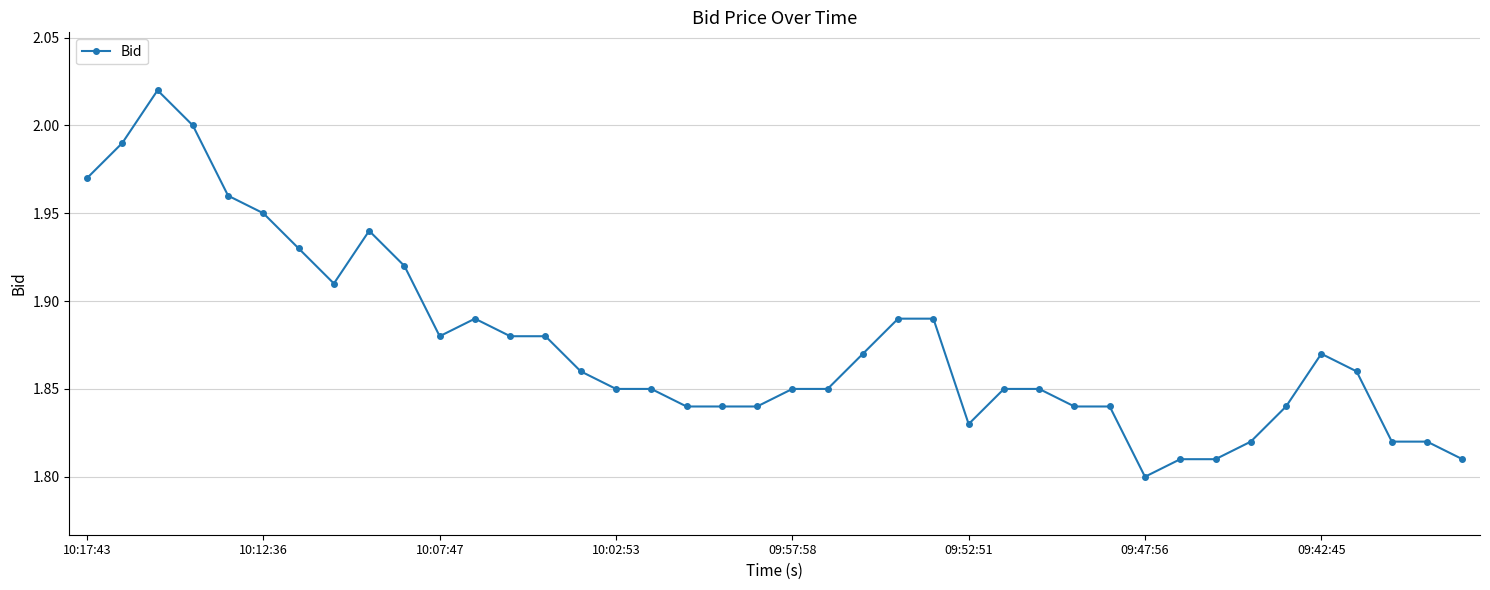

True or false: there are more than 1 points higher than both neighbors.

True